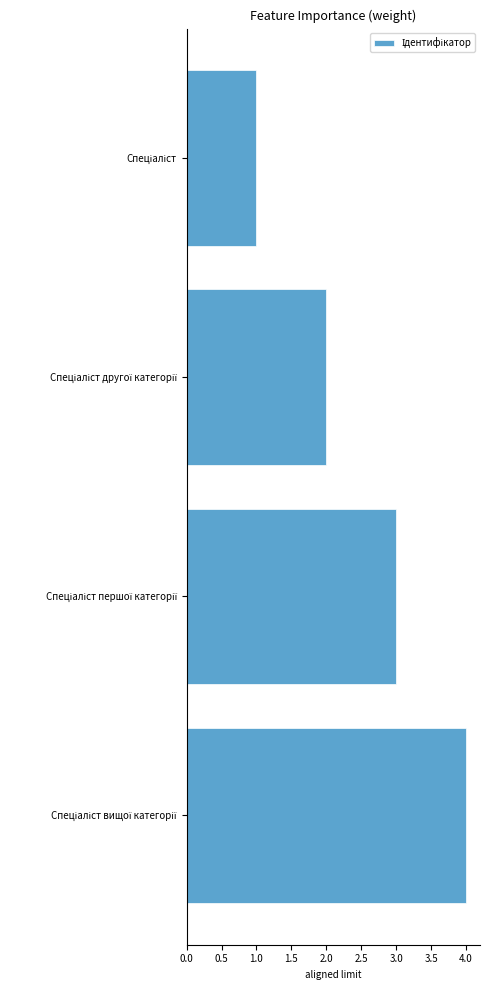

How many values are between 2 and 4?

3